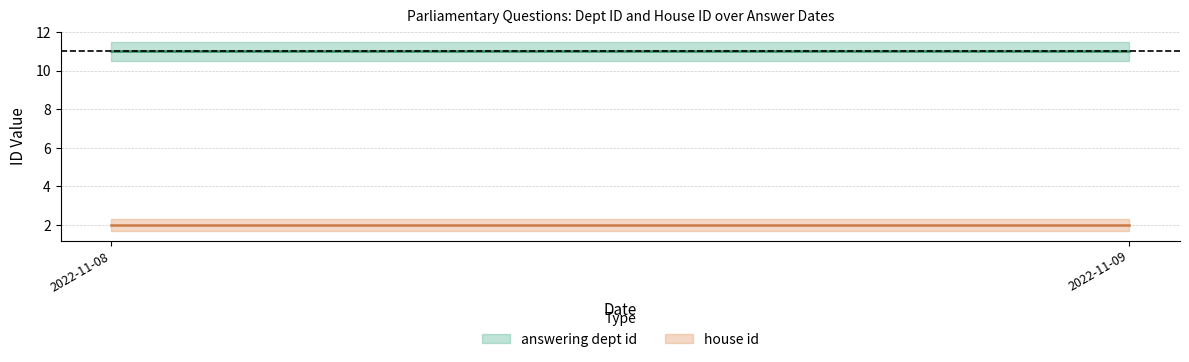

Is the value of answering dept id at 2022-11-08 greater than the value of house id at 2022-11-08?

Yes